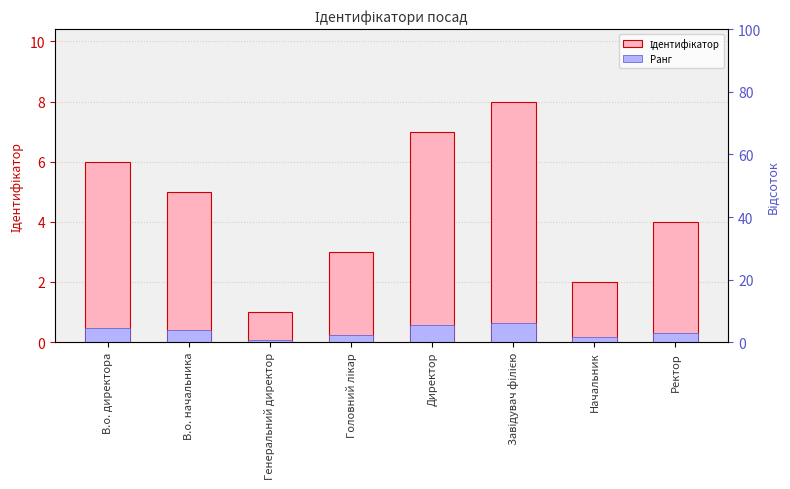

What position from the left is Завідувач філією?

6